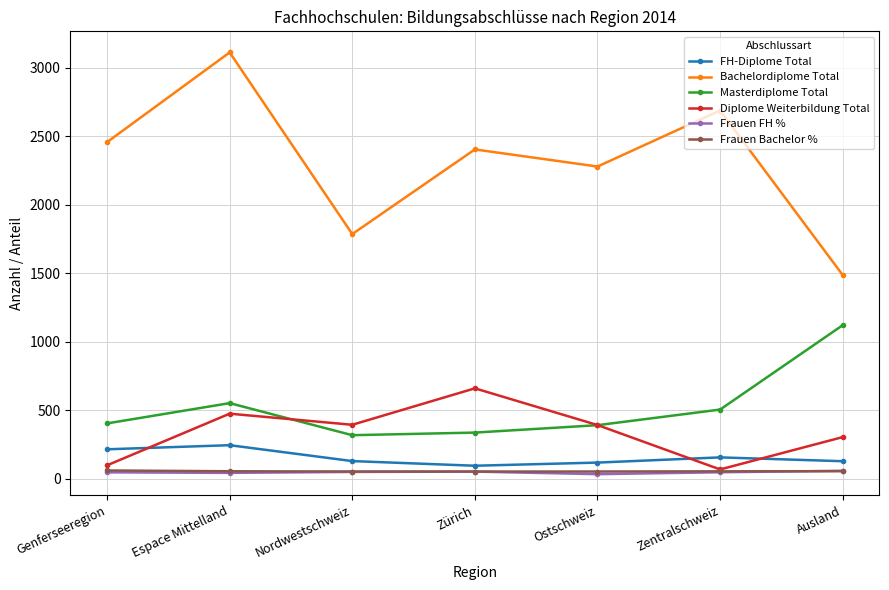

What is the label of the 7th point from the left?

Ausland